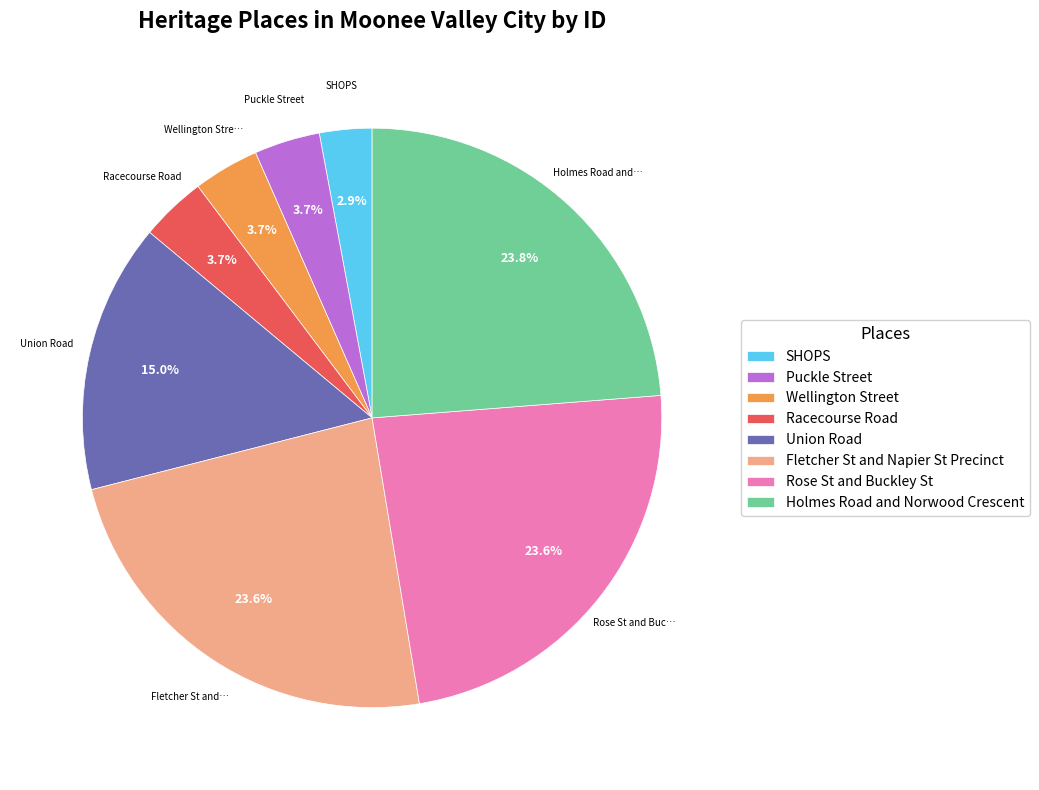

Between Union Road and Racecourse Road, which is larger?

Union Road